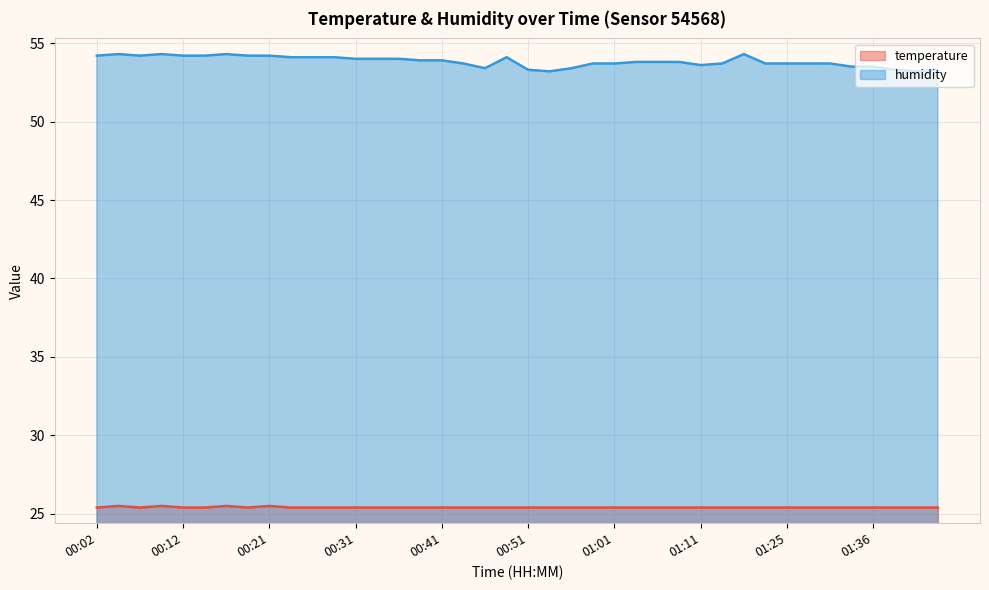

What value does the humidity series have at 00:09?

54.3